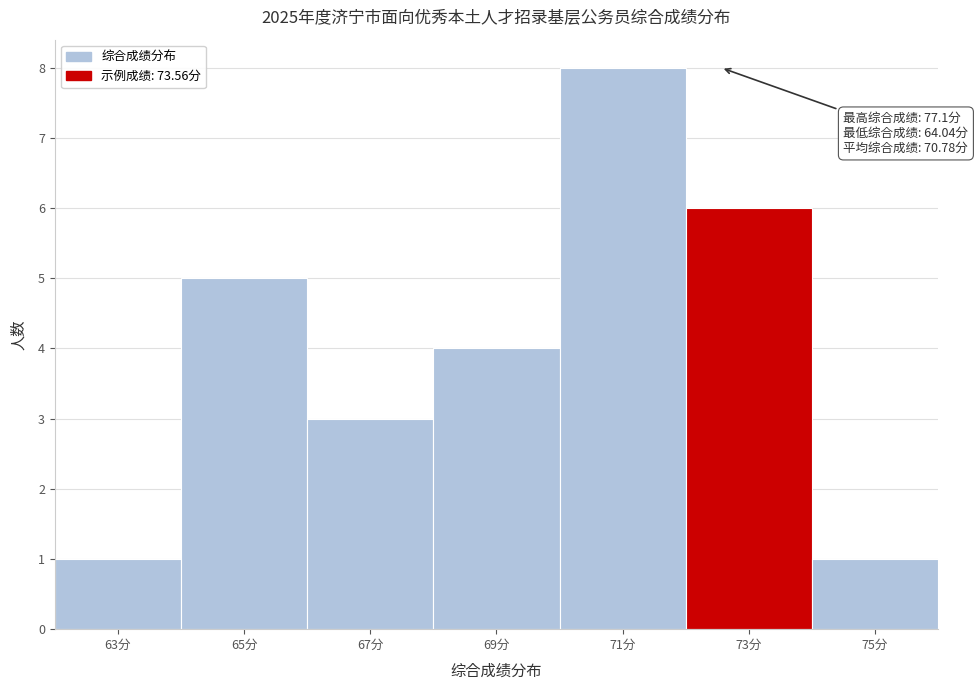

Reading left to right, extract all data points from this chart.

1	5	3	4	8	6	1